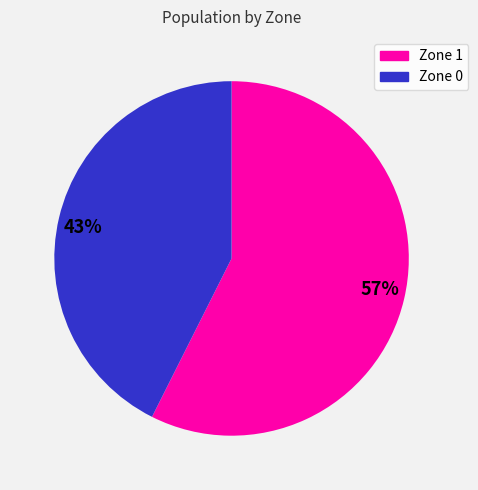

What is the majority slice?

57%